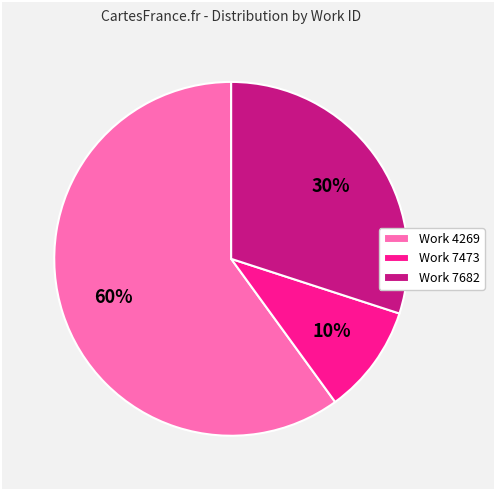

Rank the categories by value from highest to lowest.

Work 4269, Work 7682, Work 7473